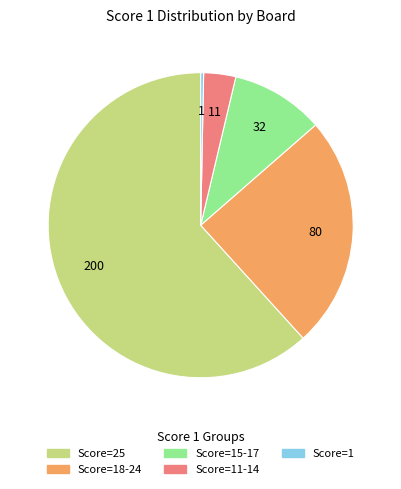

Does any single category account for the majority?

Yes